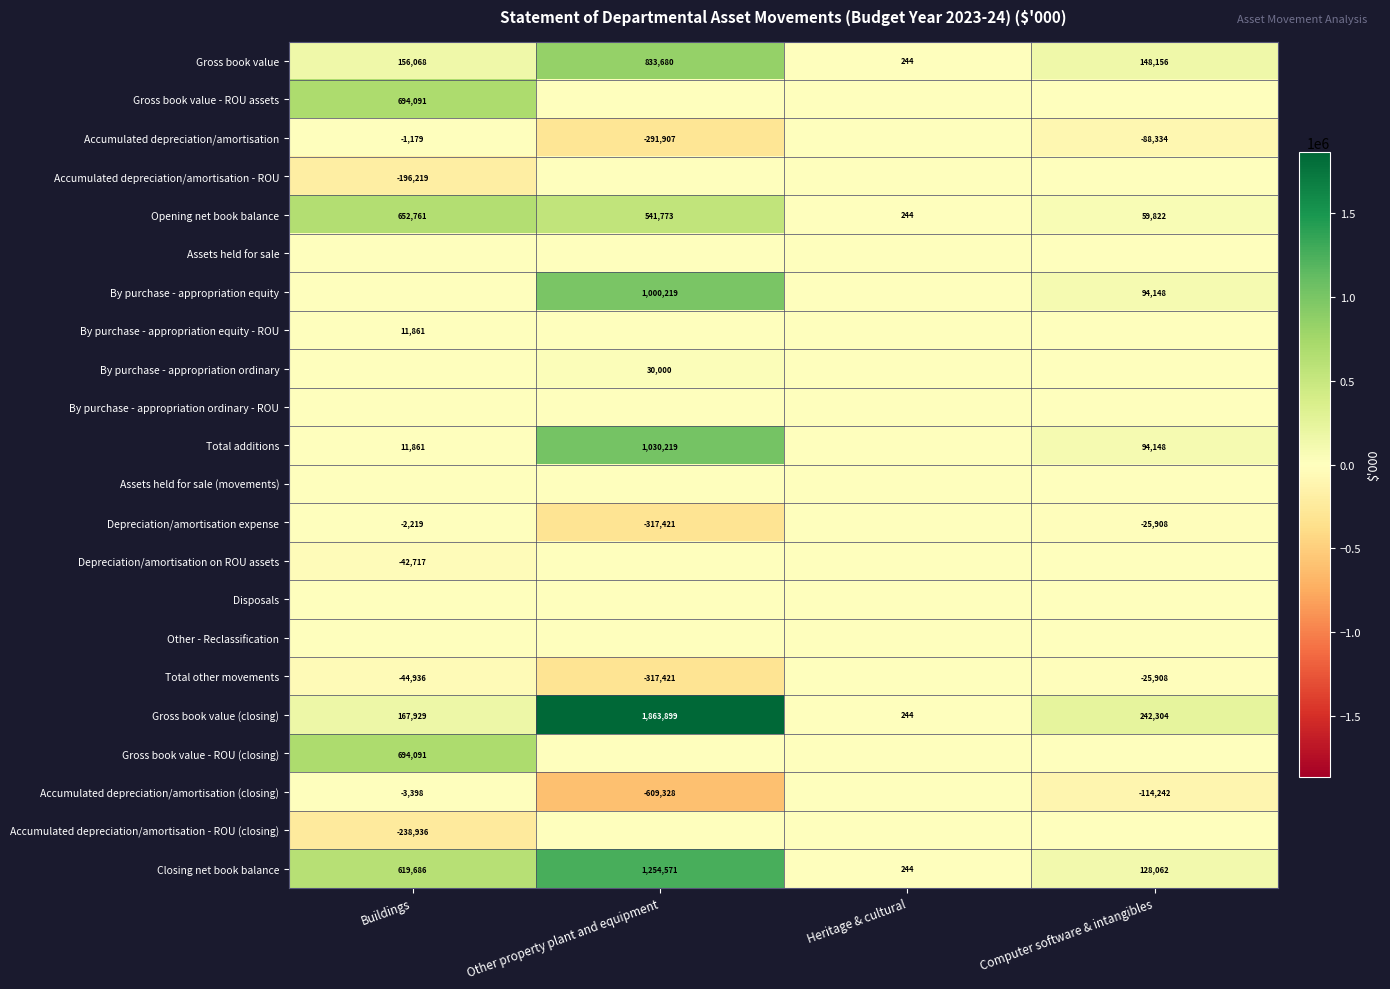

What is the difference between the highest and lowest values at Other property plant and equipment?

2473227